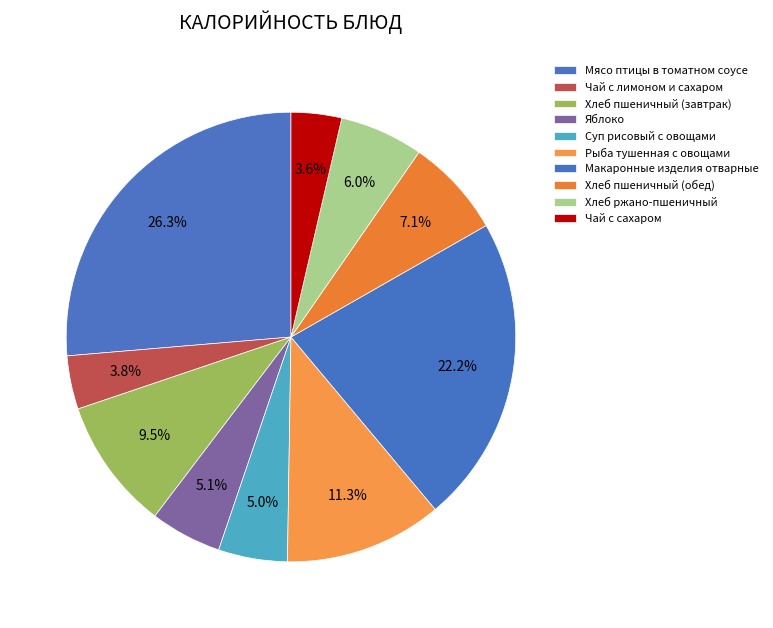

To the nearest percent, what portion does Чай с лимоном и сахаром represent?

4%